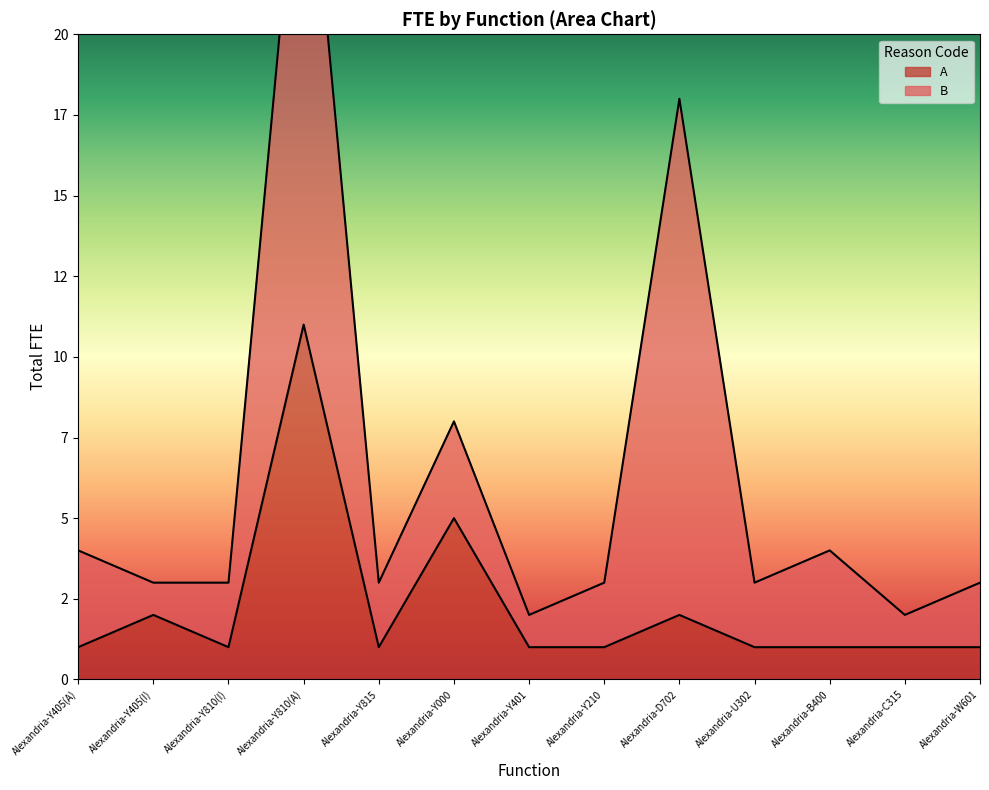

Count the values in the range 1 to 2.

11